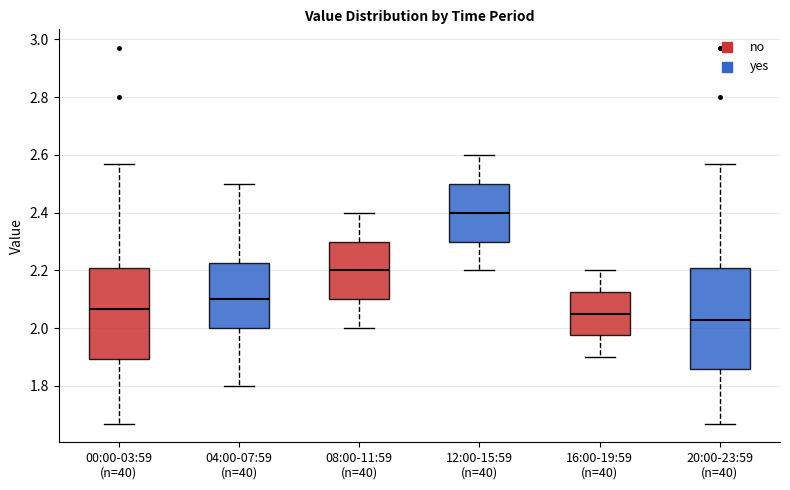

Reading left to right, read every box against the y-axis: the position of its median line, the range the box covers, and the ends of its whiskers. The values are not printed on the chart, so give them approximately, as read against the axis.

00:00-03:59 (n=40): median 2.06, box 1.90 to 2.20, whiskers 1.68 to 2.58
04:00-07:59 (n=40): median 2.10, box 2.00 to 2.22, whiskers 1.80 to 2.50
08:00-11:59 (n=40): median 2.20, box 2.10 to 2.30, whiskers 2.00 to 2.40
12:00-15:59 (n=40): median 2.40, box 2.30 to 2.50, whiskers 2.20 to 2.60
16:00-19:59 (n=40): median 2.06, box 1.98 to 2.12, whiskers 1.90 to 2.20
20:00-23:59 (n=40): median 2.04, box 1.86 to 2.20, whiskers 1.68 to 2.58